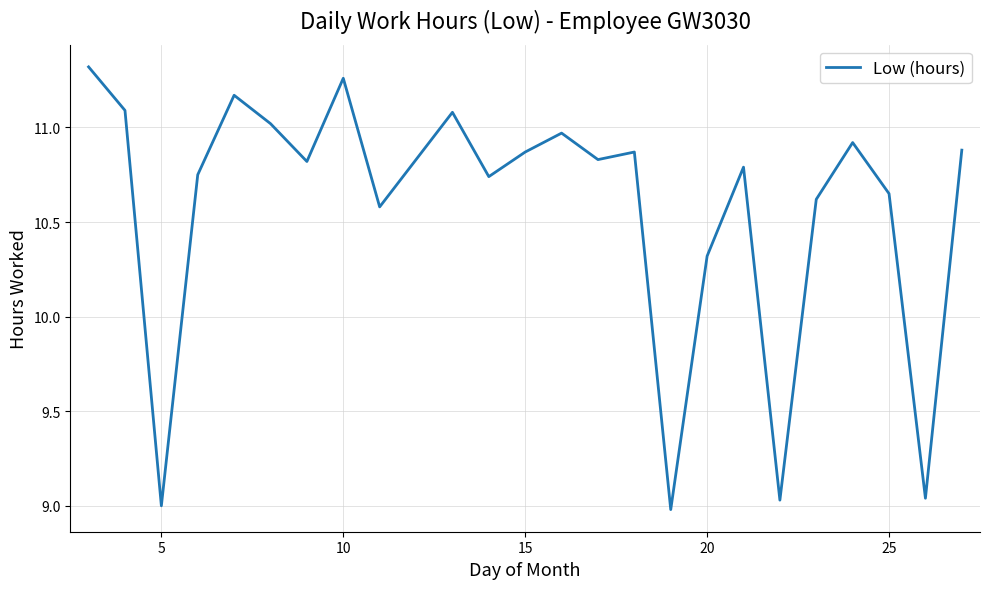

What is the difference between the maximum and minimum values?

2.3